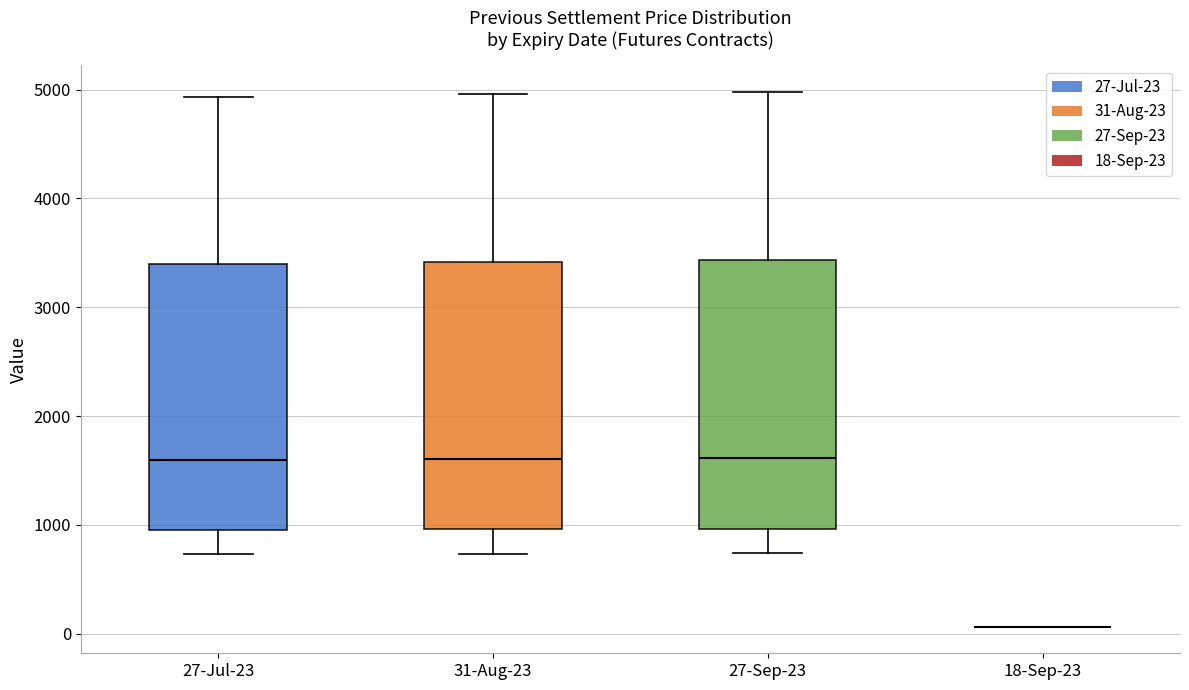

Reading left to right, read every box against the y-axis: the position of its median line, the range the box covers, and the ends of its whiskers. The values are not printed on the chart, so give them approximately, as read against the axis.

27-Jul-23: median 1600, box 1000 to 3400, whiskers 700 to 4900
31-Aug-23: median 1600, box 1000 to 3400, whiskers 700 to 5000
27-Sep-23: median 1600, box 1000 to 3400, whiskers 700 to 5000
18-Sep-23: box collapsed to a line at 100, whiskers 100 to 100